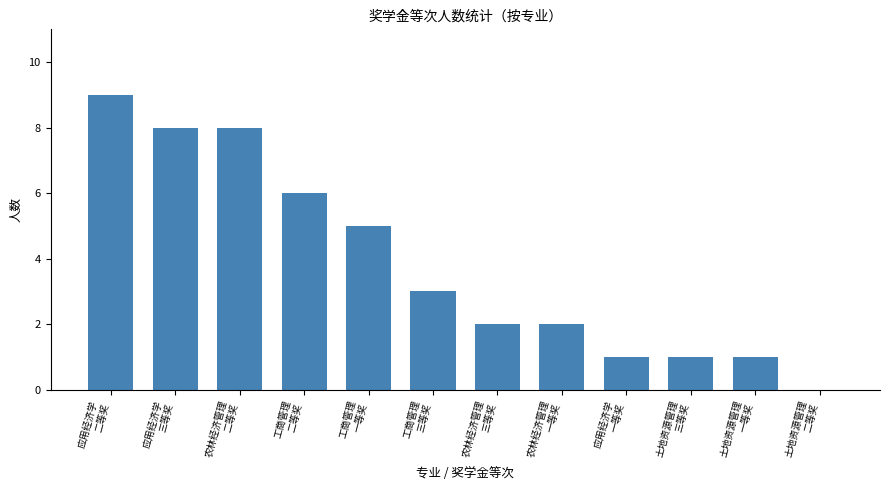

Reading left to right, extract all data points from this chart.

9	8	8	6	5	3	2	2	1	1	1	0